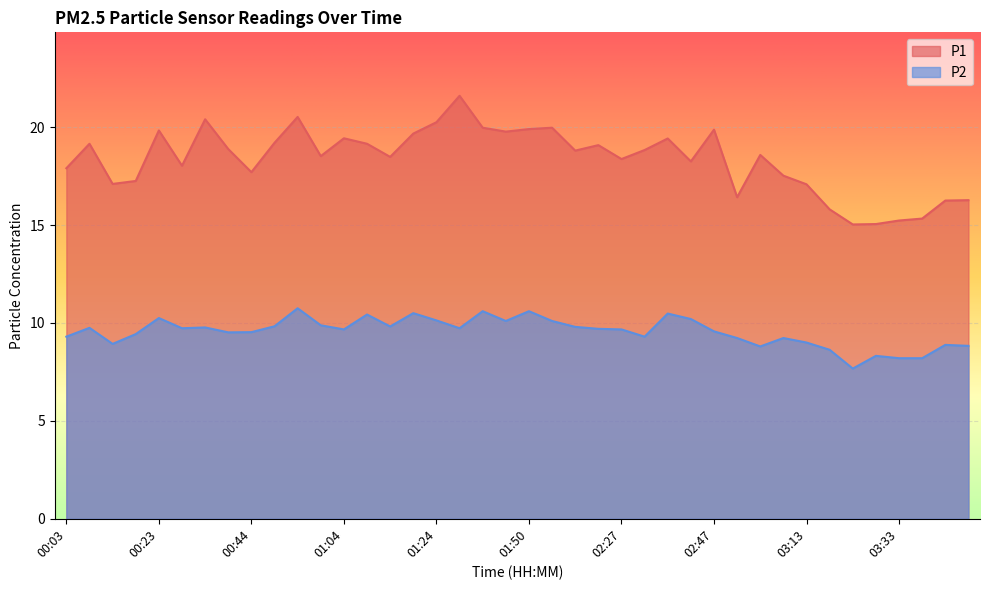

True or false: P1 and P2 cross at least once.

False